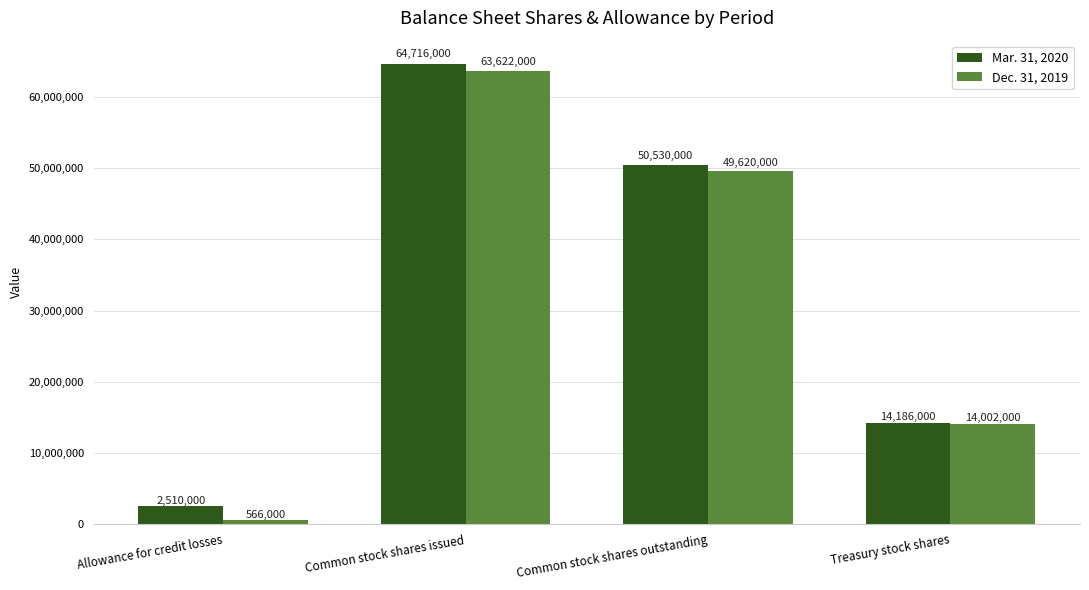

How many bars are there in each group?

2